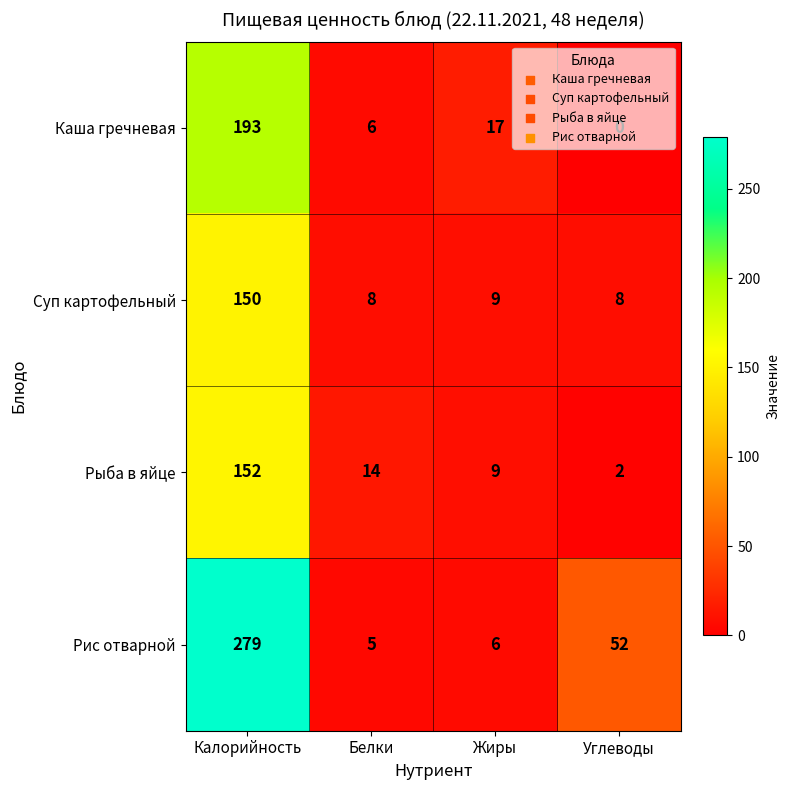

Which series has the largest range (max minus min)?

Рис отварной